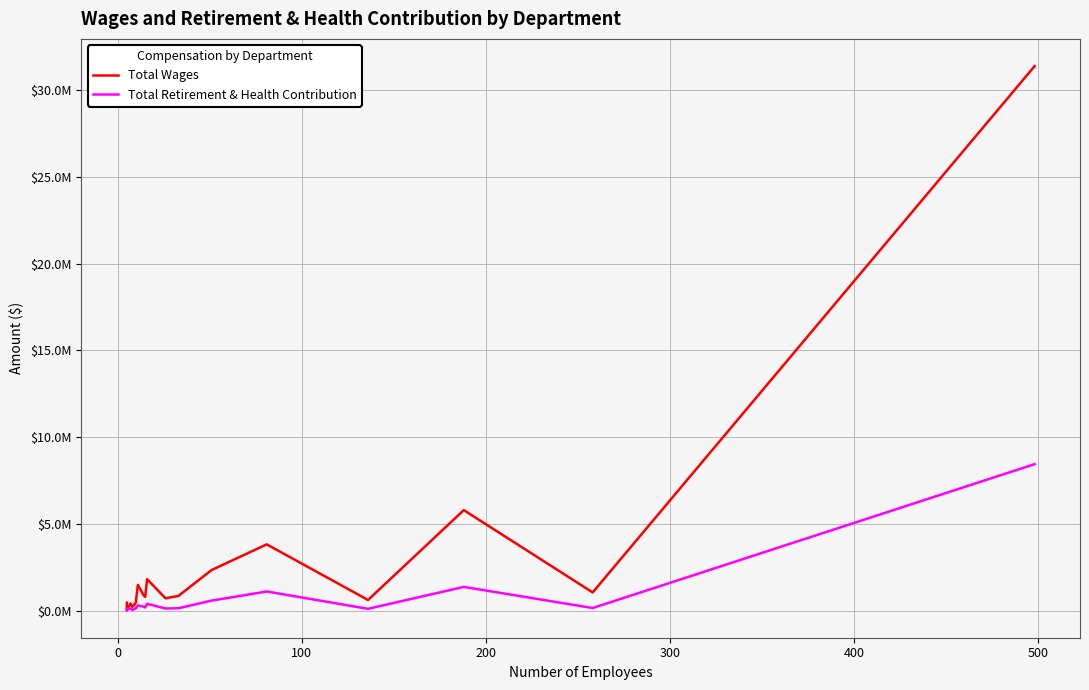

True or false: Total Retirement & Health Contribution and Total Wages intersect in this chart.

True